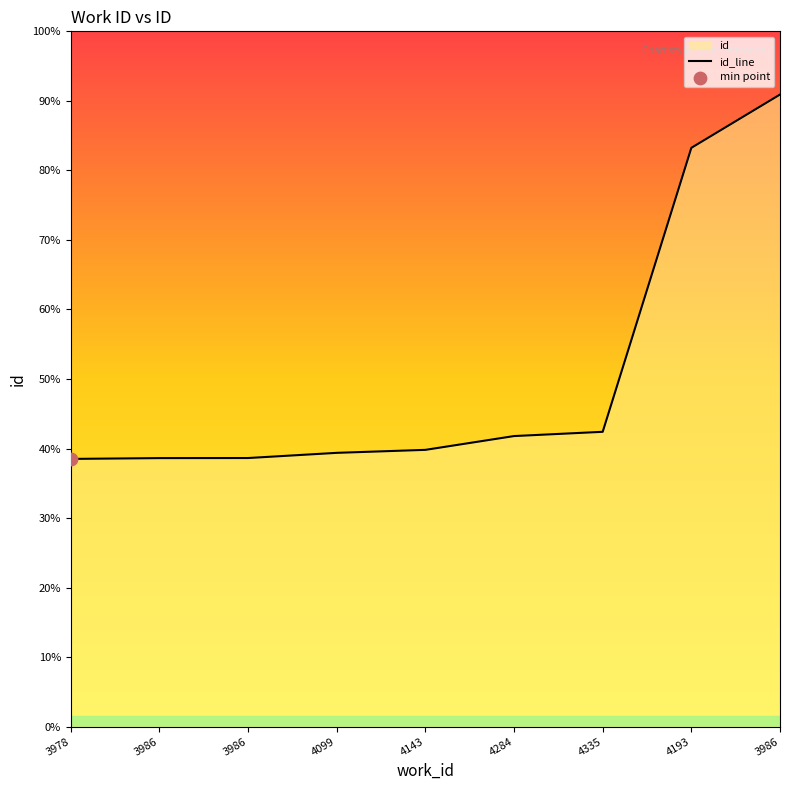

Approximately how many times larger is the value at 4335 compared to 3986?

0.5